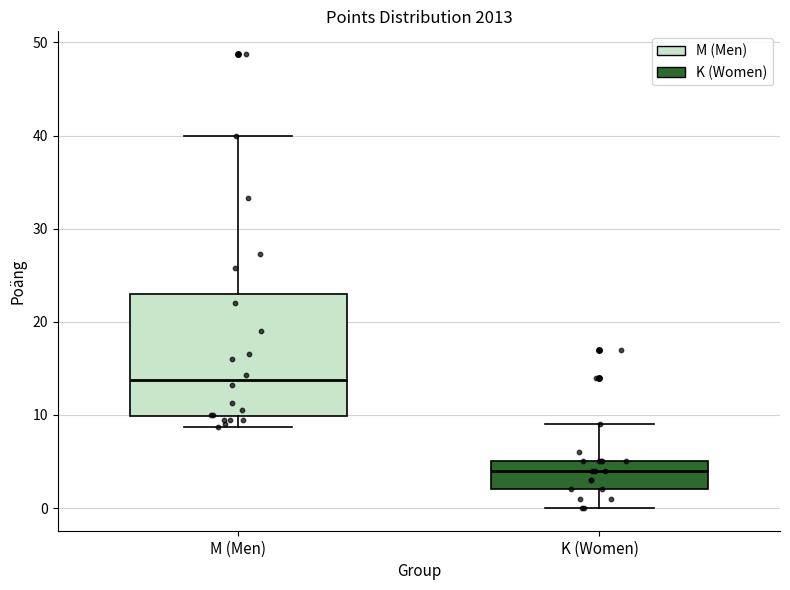

Where does the median line of the box for M (Men) sit on the y-axis? The values are not printed on the chart, so give them approximately, as read against the axis.

14